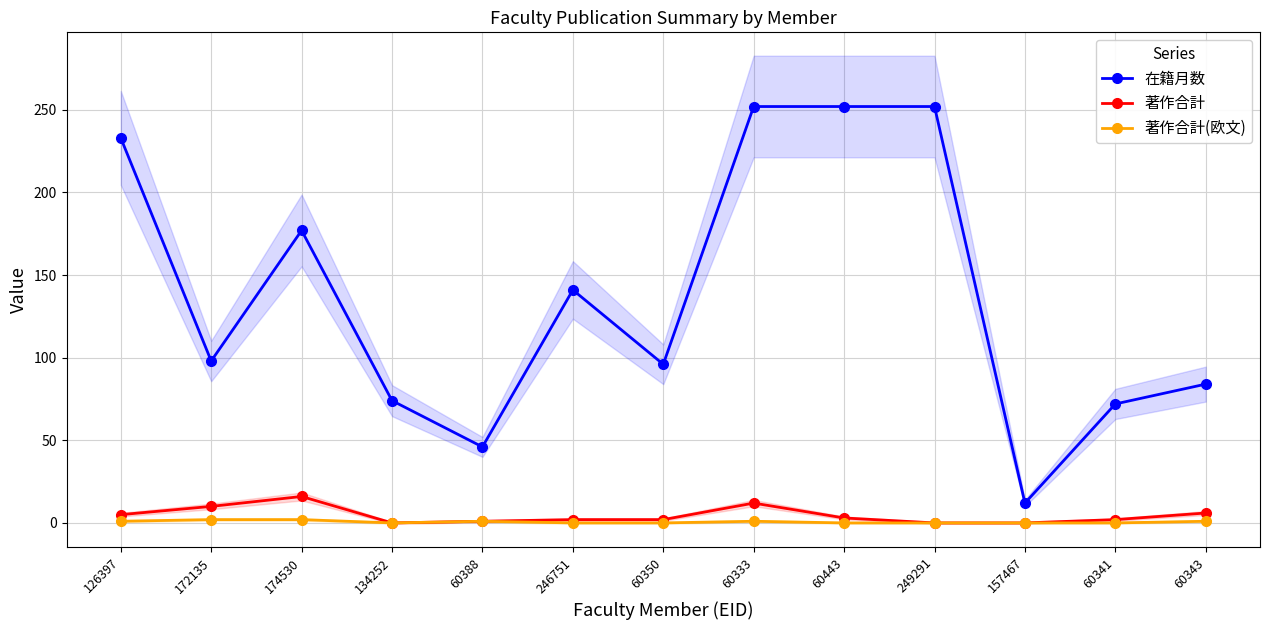

At how many categories does at least one series exceed 80?

9